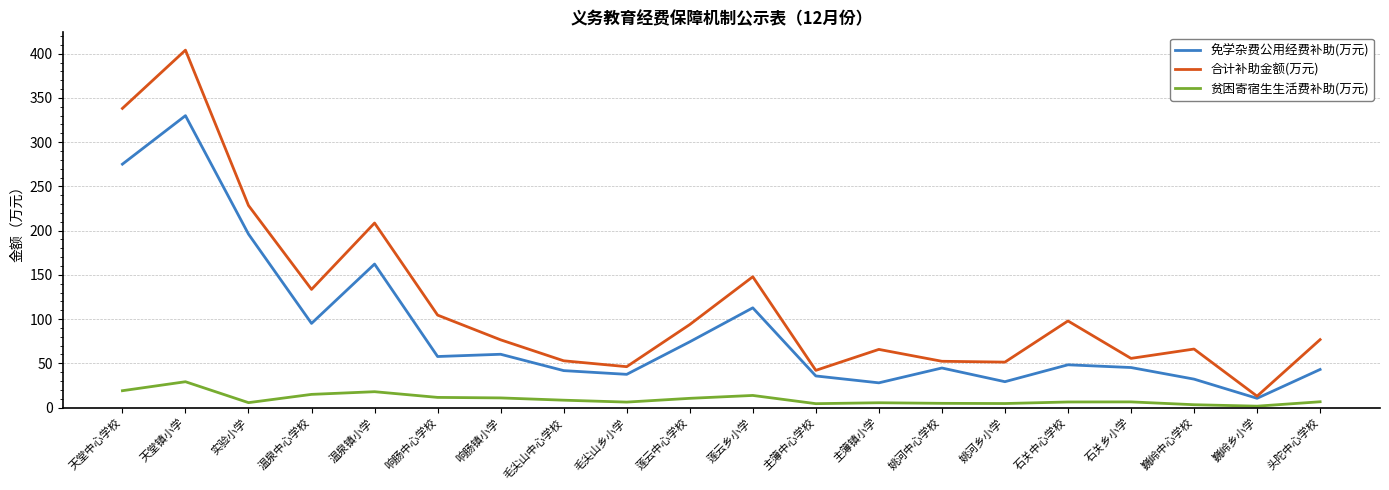

True or false: 贫困寄宿生生活费补助(万元) and 免学杂费公用经费补助(万元) intersect in this chart.

False